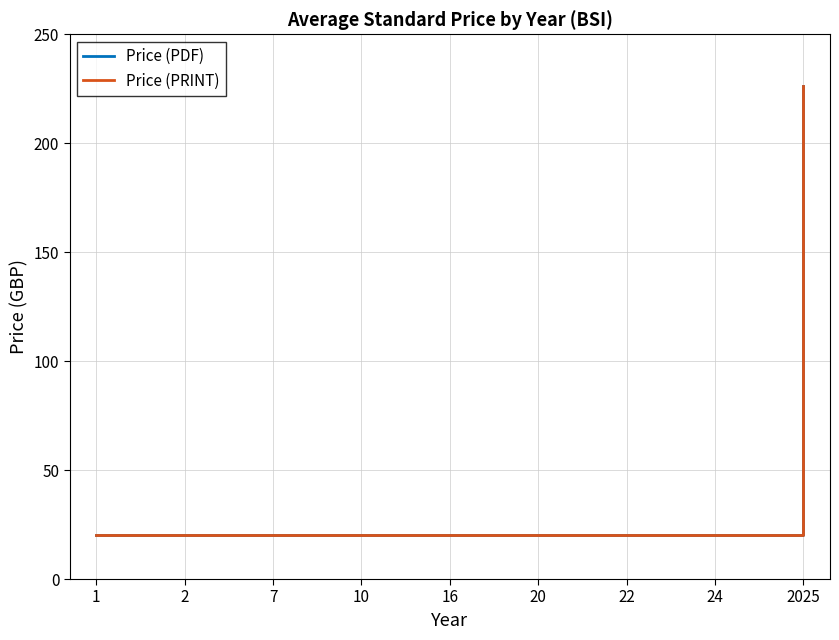

Is it true that Price (PRINT) equals 20.0 at 2?

True